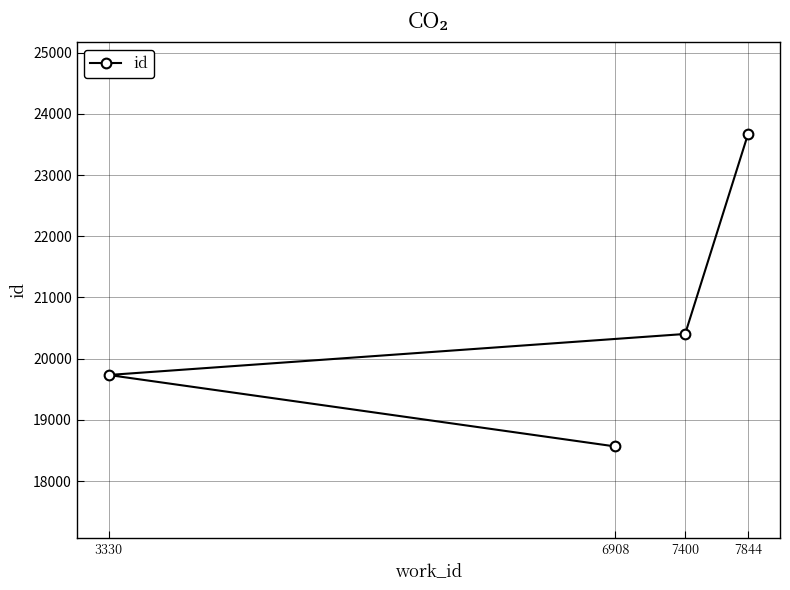

Reading left to right, extract all data points from this chart.

3330=19734	6908=18566	7400=20404	7844=23670